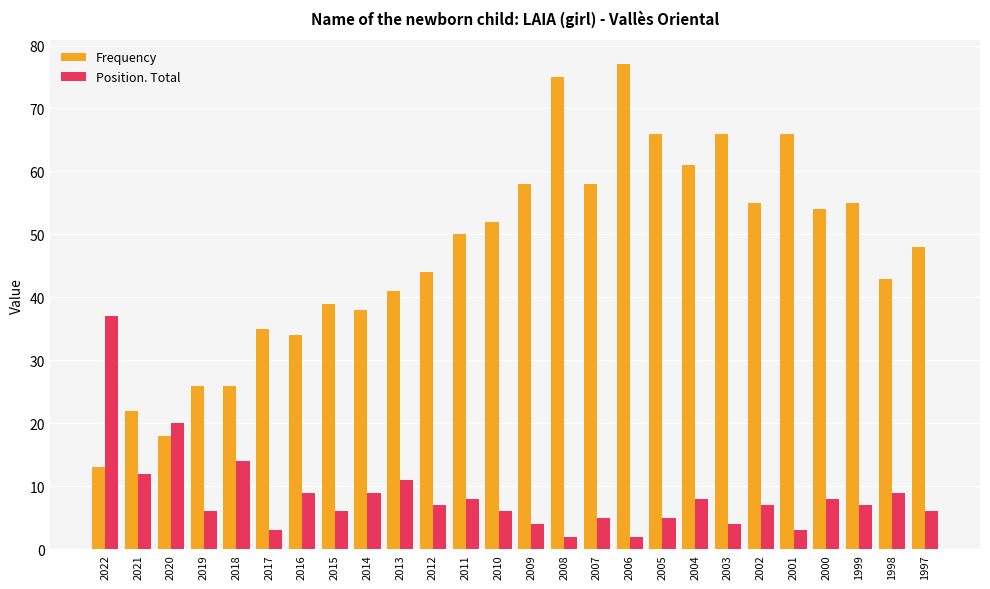

Between 2016 and 1998, which series saw the biggest shift?

Frequency